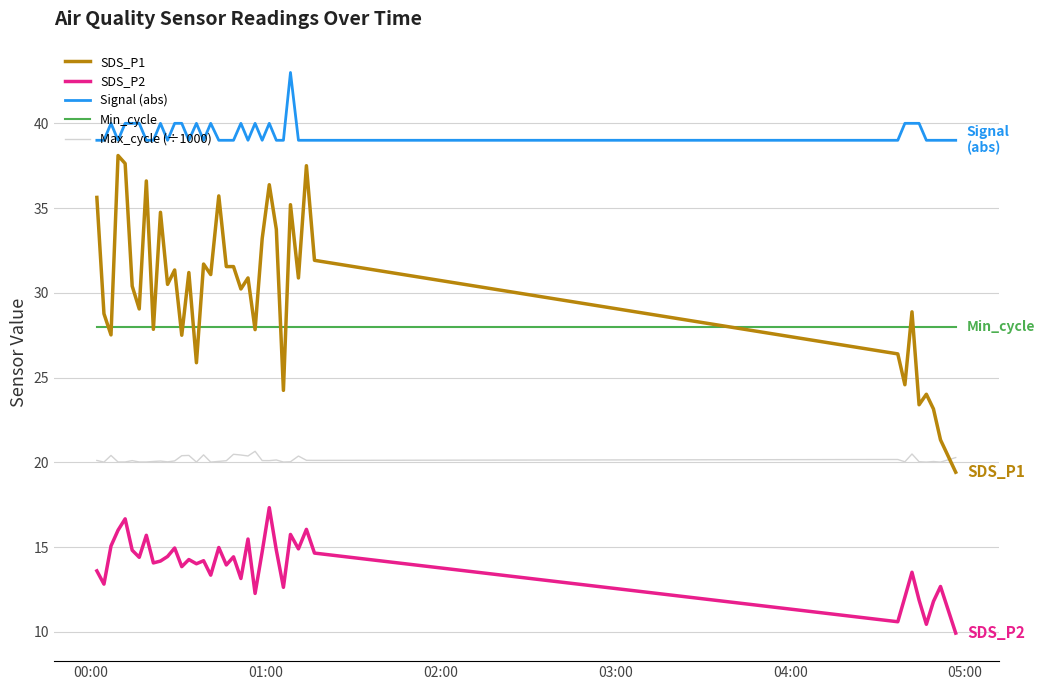

Which series has the largest total across all categories?

Signal (abs)